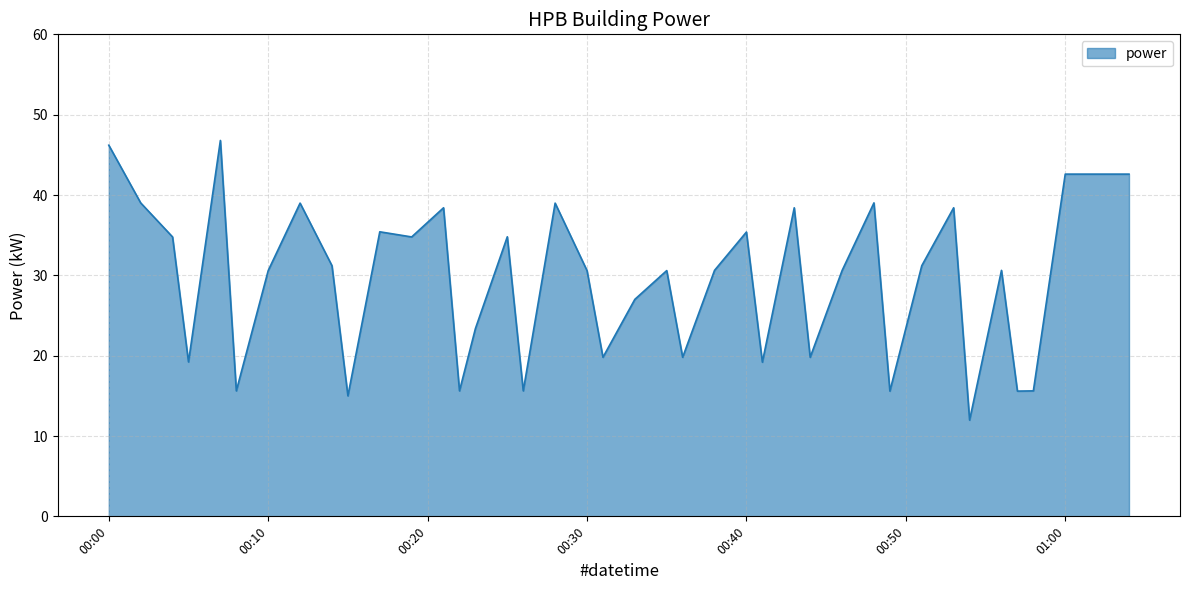

What is the difference between the maximum and minimum values?

34.8